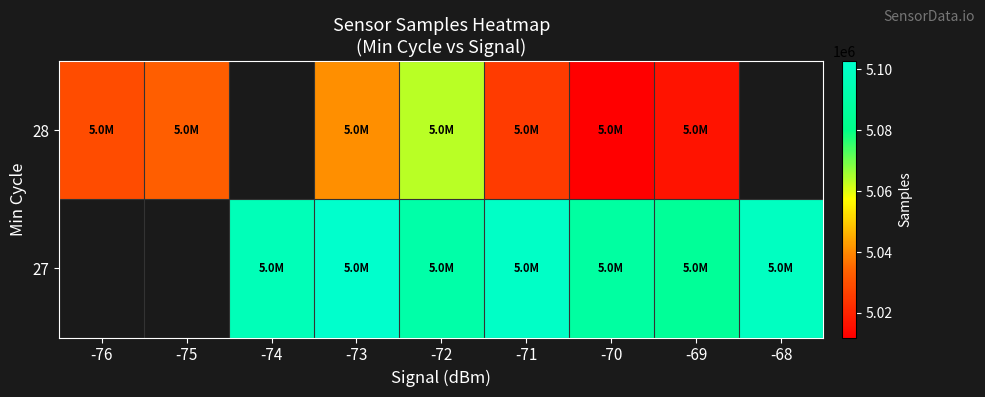

List the series in order of their peak value, lowest first.

27, 28